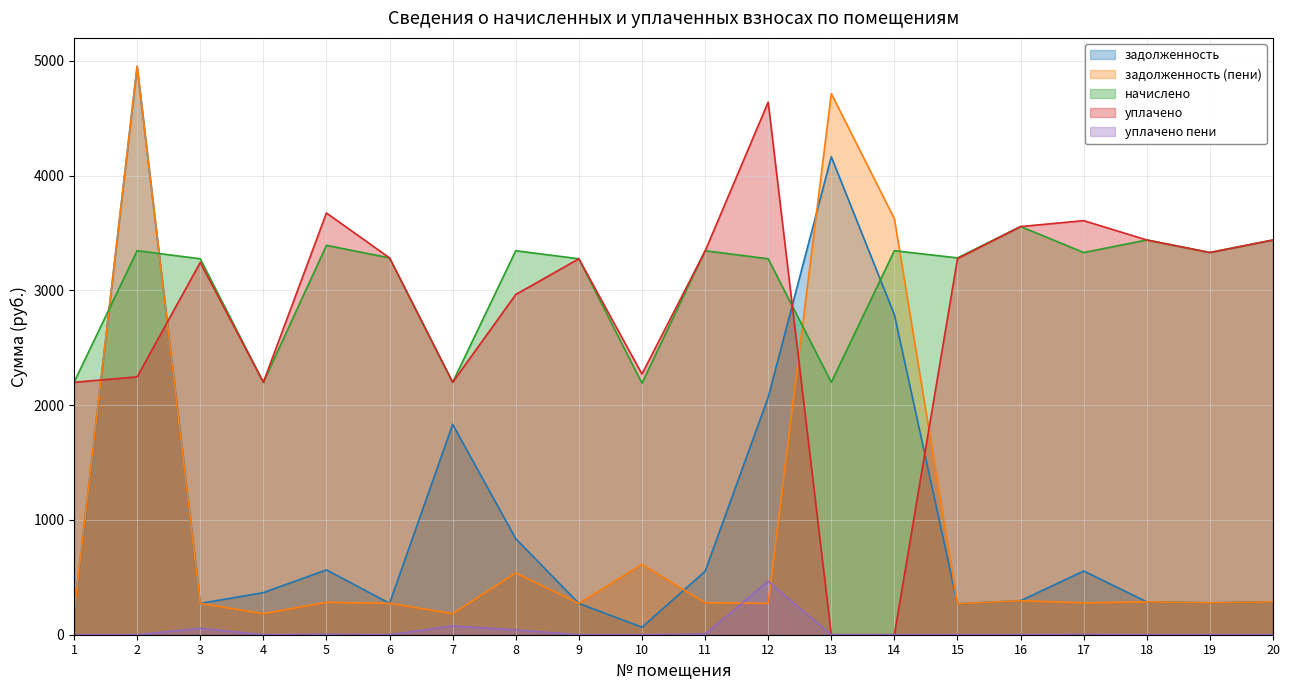

How many values in the задолженность series are below 366?

10